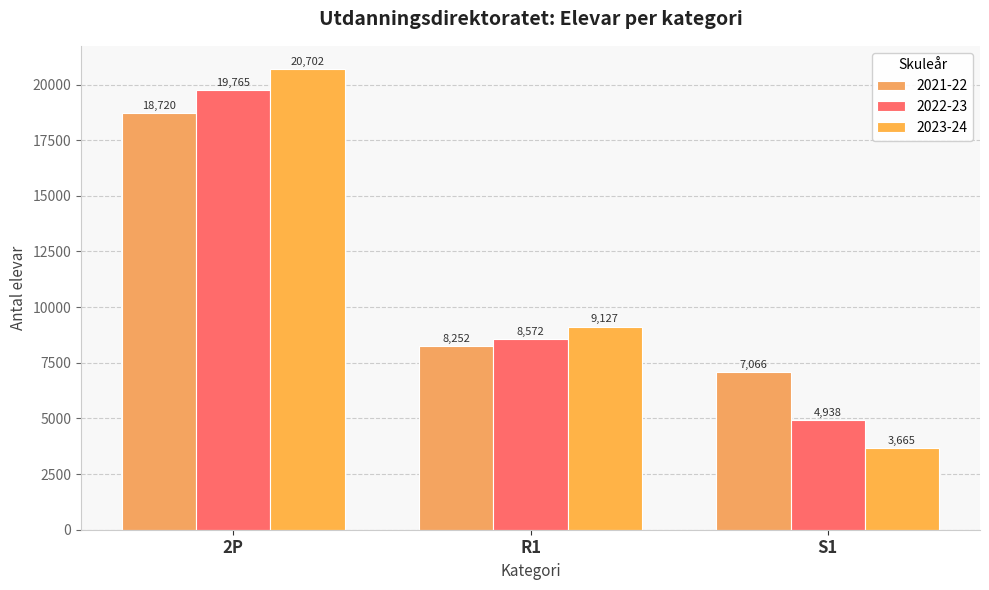

How many bars are there in total?

9